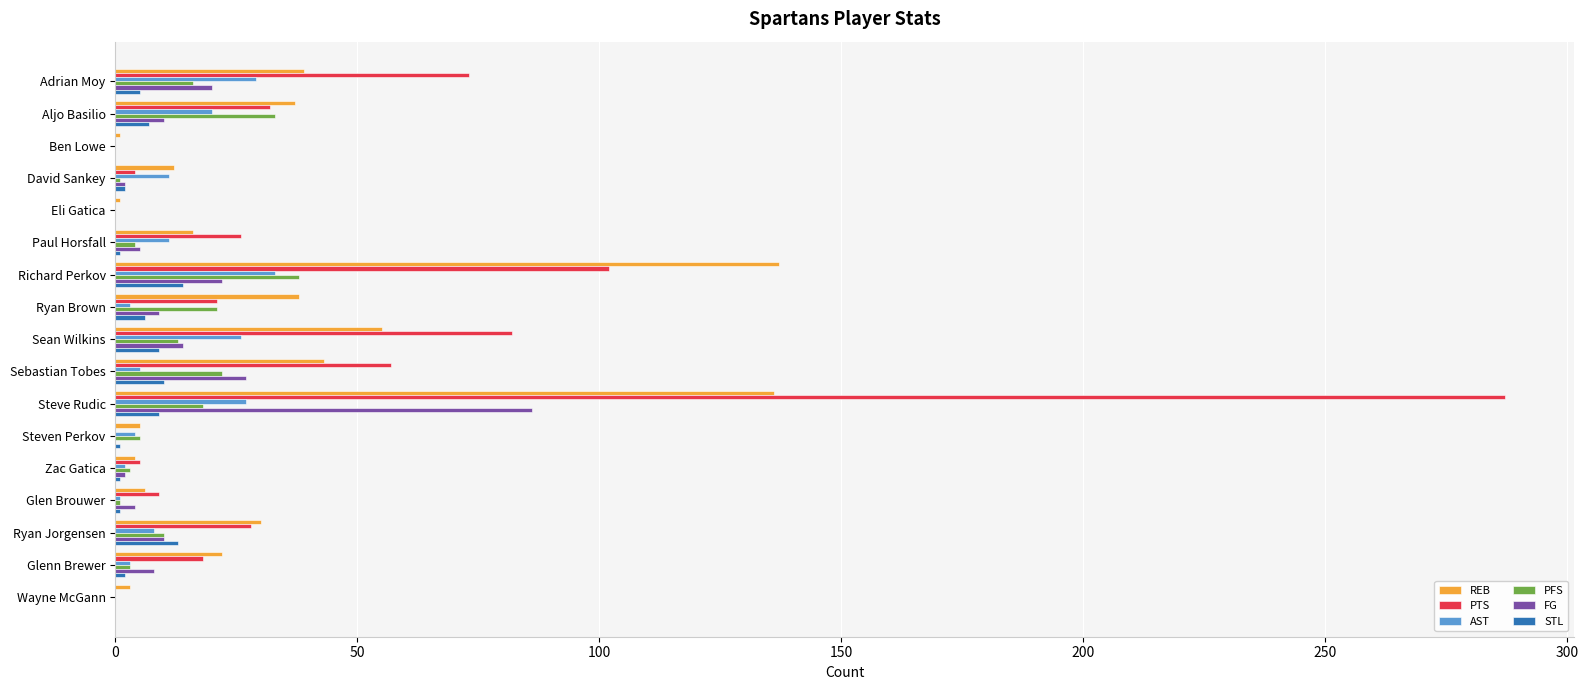

At which category is the sum across all series the highest?

Steve Rudic